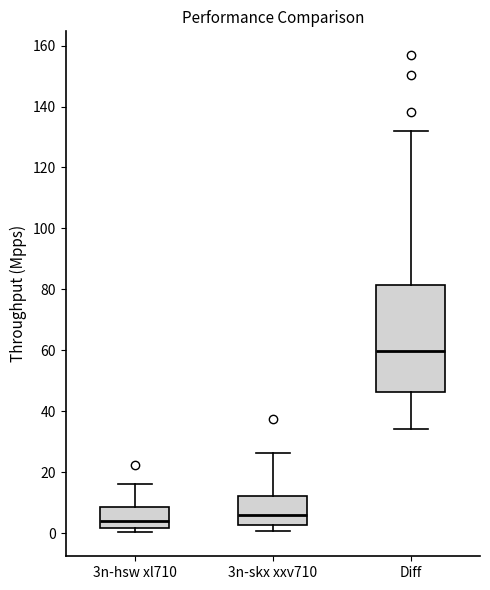

Reading left to right, read every box against the y-axis: the position of its median line, the range the box covers, and the ends of its whiskers. The values are not printed on the chart, so give them approximately, as read against the axis.

3n-hsw xl710: median 4, box 2 to 8, whiskers 0 to 16
3n-skx xxv710: median 6, box 2 to 12, whiskers 0 to 26
Diff: median 60, box 46 to 82, whiskers 34 to 132